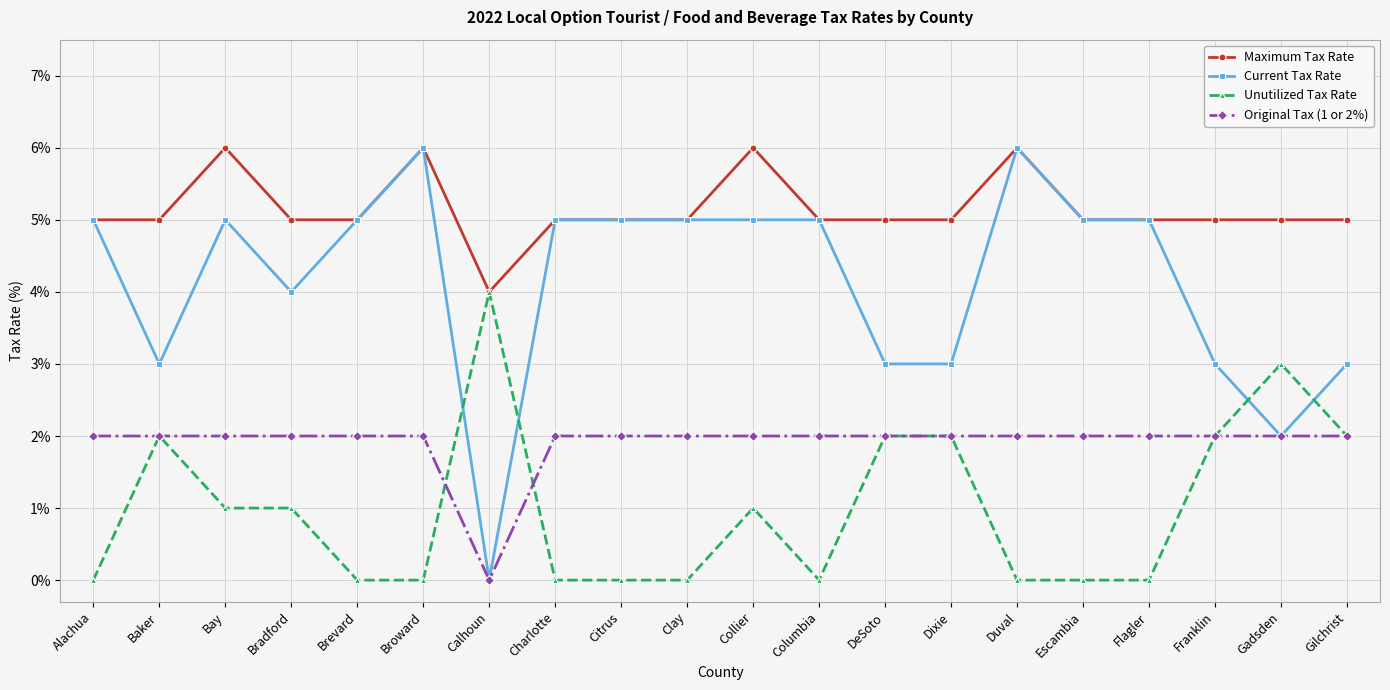

What is the value of the Unutilized Tax Rate point at the 2nd from the left?

2